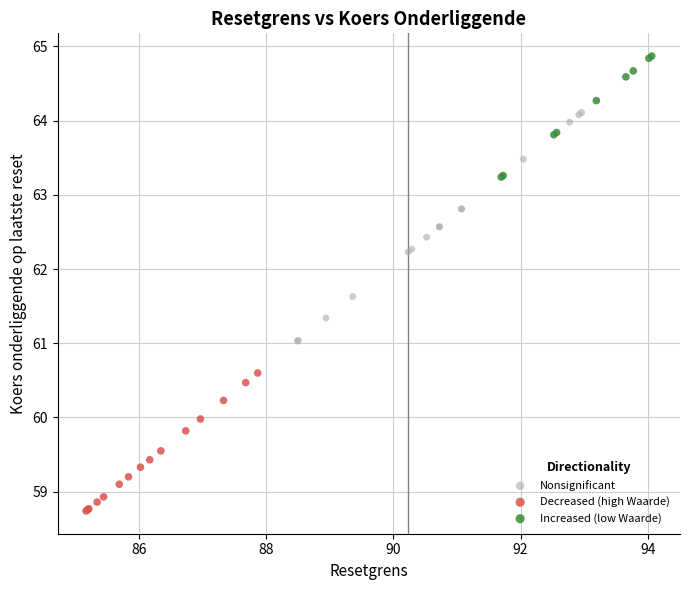

What are all the series names shown in the legend?

Nonsignificant, Decreased (high Waarde), Increased (low Waarde)